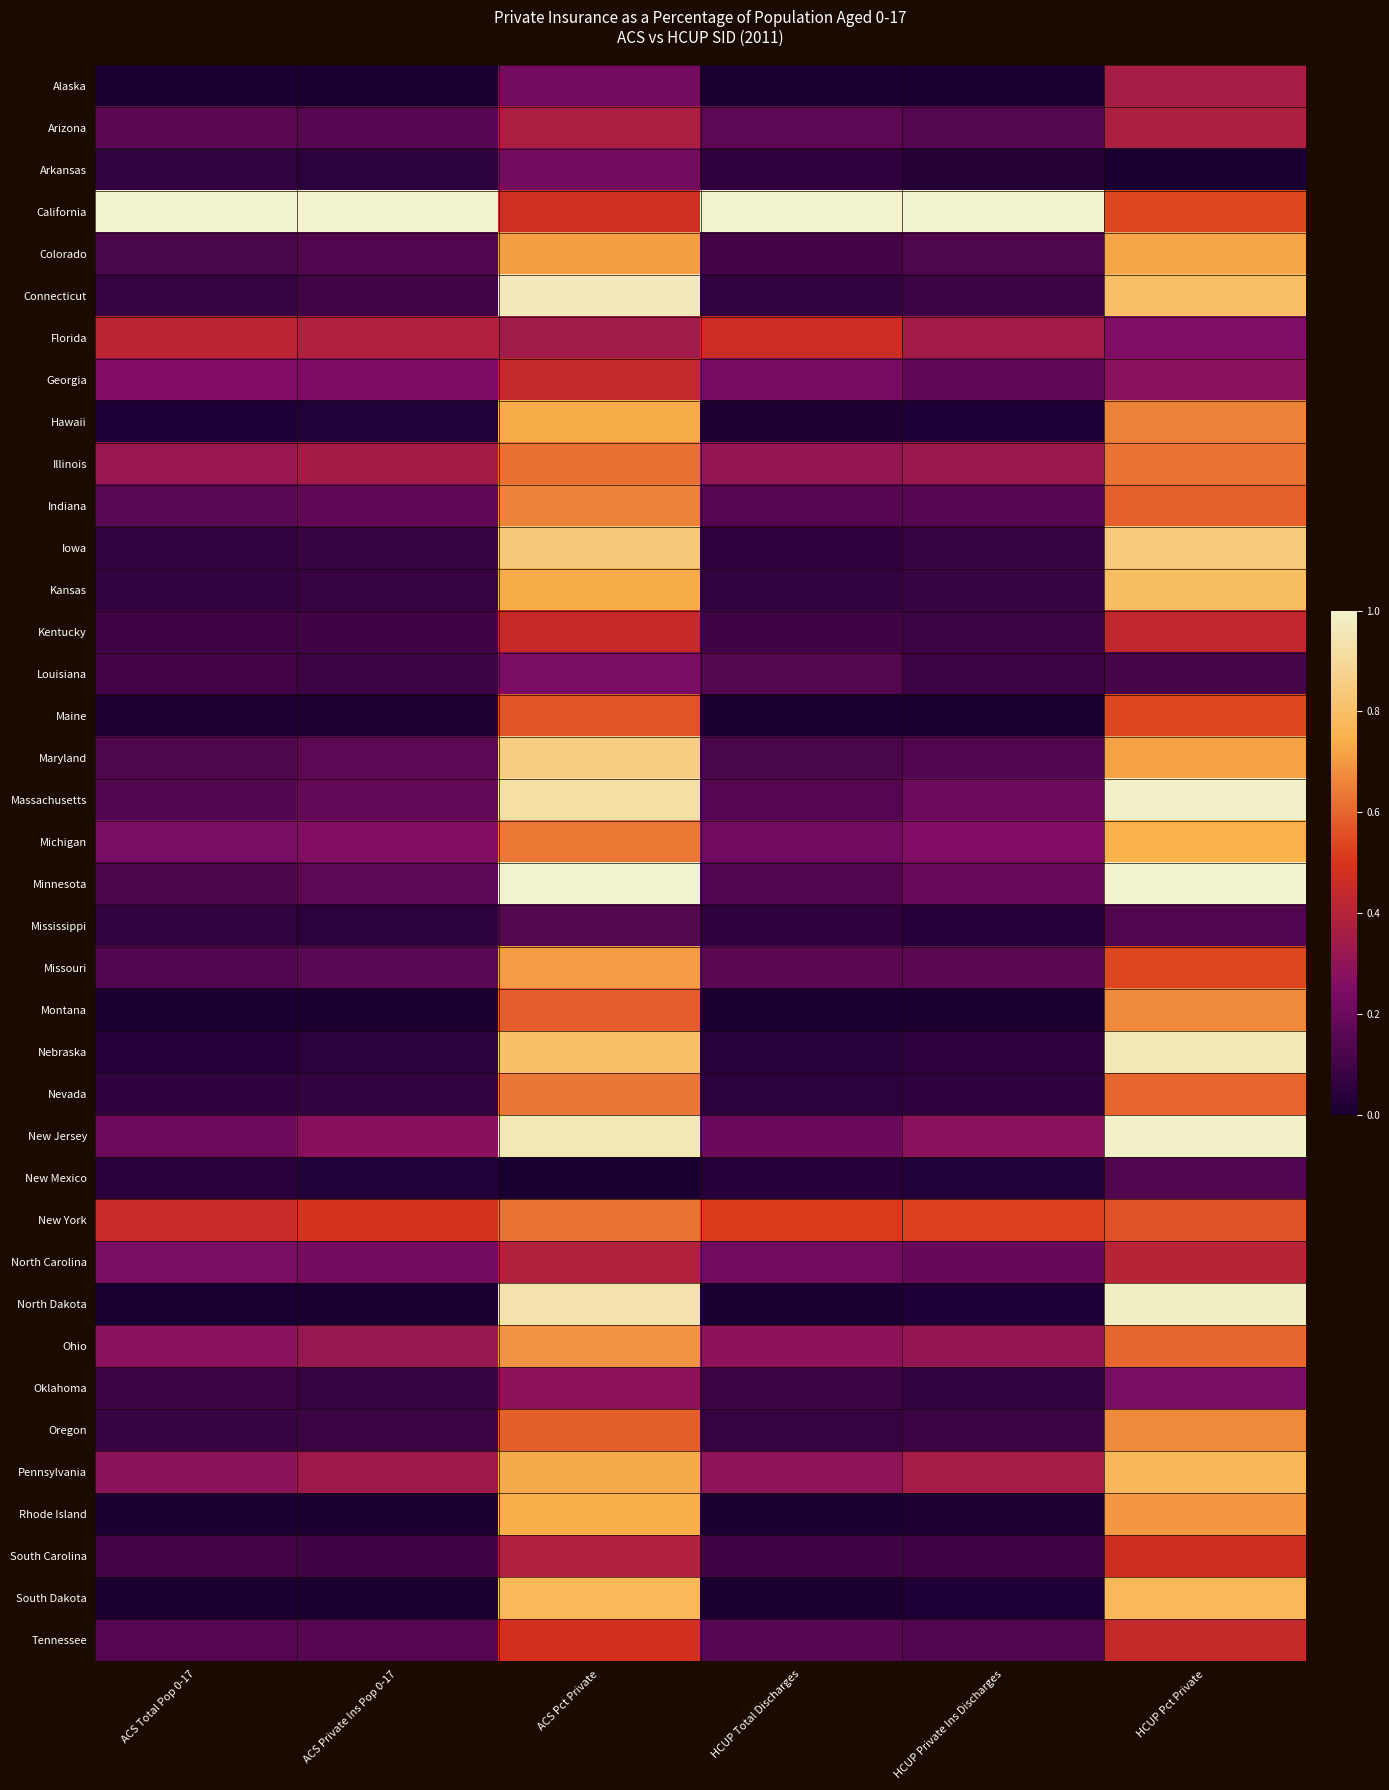

Reading left to right, what are all the values shown in this chart?

Alaska: ACS Total Pop 0-17=0.0	ACS Private Ins Pop 0-17=0.0	ACS Pct Private=0.2	HCUP Total Discharges=0.0	HCUP Private Ins Discharges=0.0	HCUP Pct Private=0.4
Arizona: ACS Total Pop 0-17=0.2	ACS Private Ins Pop 0-17=0.1	ACS Pct Private=0.4	HCUP Total Discharges=0.2	HCUP Private Ins Discharges=0.1	HCUP Pct Private=0.4
Arkansas: ACS Total Pop 0-17=0.1	ACS Private Ins Pop 0-17=0.0	ACS Pct Private=0.2	HCUP Total Discharges=0.1	HCUP Private Ins Discharges=0.0	HCUP Pct Private=0.0
California: ACS Total Pop 0-17=1.0	ACS Private Ins Pop 0-17=1.0	ACS Pct Private=0.5	HCUP Total Discharges=1.0	HCUP Private Ins Discharges=1.0	HCUP Pct Private=0.5
Colorado: ACS Total Pop 0-17=0.1	ACS Private Ins Pop 0-17=0.1	ACS Pct Private=0.7	HCUP Total Discharges=0.1	HCUP Private Ins Discharges=0.1	HCUP Pct Private=0.7
Connecticut: ACS Total Pop 0-17=0.1	ACS Private Ins Pop 0-17=0.1	ACS Pct Private=1.0	HCUP Total Discharges=0.1	HCUP Private Ins Discharges=0.1	HCUP Pct Private=0.8
Florida: ACS Total Pop 0-17=0.4	ACS Private Ins Pop 0-17=0.4	ACS Pct Private=0.3	HCUP Total Discharges=0.5	HCUP Private Ins Discharges=0.3	HCUP Pct Private=0.3
Georgia: ACS Total Pop 0-17=0.3	ACS Private Ins Pop 0-17=0.2	ACS Pct Private=0.4	HCUP Total Discharges=0.2	HCUP Private Ins Discharges=0.2	HCUP Pct Private=0.3
Hawaii: ACS Total Pop 0-17=0.0	ACS Private Ins Pop 0-17=0.0	ACS Pct Private=0.7	HCUP Total Discharges=0.0	HCUP Private Ins Discharges=0.0	HCUP Pct Private=0.7
Illinois: ACS Total Pop 0-17=0.3	ACS Private Ins Pop 0-17=0.4	ACS Pct Private=0.6	HCUP Total Discharges=0.3	HCUP Private Ins Discharges=0.3	HCUP Pct Private=0.6
Indiana: ACS Total Pop 0-17=0.2	ACS Private Ins Pop 0-17=0.2	ACS Pct Private=0.7	HCUP Total Discharges=0.1	HCUP Private Ins Discharges=0.2	HCUP Pct Private=0.6
Iowa: ACS Total Pop 0-17=0.1	ACS Private Ins Pop 0-17=0.1	ACS Pct Private=0.8	HCUP Total Discharges=0.1	HCUP Private Ins Discharges=0.1	HCUP Pct Private=0.8
Kansas: ACS Total Pop 0-17=0.1	ACS Private Ins Pop 0-17=0.1	ACS Pct Private=0.7	HCUP Total Discharges=0.1	HCUP Private Ins Discharges=0.1	HCUP Pct Private=0.8
Kentucky: ACS Total Pop 0-17=0.1	ACS Private Ins Pop 0-17=0.1	ACS Pct Private=0.4	HCUP Total Discharges=0.1	HCUP Private Ins Discharges=0.1	HCUP Pct Private=0.4
Louisiana: ACS Total Pop 0-17=0.1	ACS Private Ins Pop 0-17=0.1	ACS Pct Private=0.2	HCUP Total Discharges=0.1	HCUP Private Ins Discharges=0.1	HCUP Pct Private=0.1
Maine: ACS Total Pop 0-17=0.0	ACS Private Ins Pop 0-17=0.0	ACS Pct Private=0.6	HCUP Total Discharges=0.0	HCUP Private Ins Discharges=0.0	HCUP Pct Private=0.5
Maryland: ACS Total Pop 0-17=0.1	ACS Private Ins Pop 0-17=0.2	ACS Pct Private=0.9	HCUP Total Discharges=0.1	HCUP Private Ins Discharges=0.1	HCUP Pct Private=0.7
Massachusetts: ACS Total Pop 0-17=0.1	ACS Private Ins Pop 0-17=0.2	ACS Pct Private=0.9	HCUP Total Discharges=0.1	HCUP Private Ins Discharges=0.2	HCUP Pct Private=1.0
Michigan: ACS Total Pop 0-17=0.2	ACS Private Ins Pop 0-17=0.3	ACS Pct Private=0.6	HCUP Total Discharges=0.2	HCUP Private Ins Discharges=0.3	HCUP Pct Private=0.7
Minnesota: ACS Total Pop 0-17=0.1	ACS Private Ins Pop 0-17=0.2	ACS Pct Private=1.0	HCUP Total Discharges=0.1	HCUP Private Ins Discharges=0.2	HCUP Pct Private=1.0
Mississippi: ACS Total Pop 0-17=0.1	ACS Private Ins Pop 0-17=0.0	ACS Pct Private=0.1	HCUP Total Discharges=0.1	HCUP Private Ins Discharges=0.0	HCUP Pct Private=0.1
Missouri: ACS Total Pop 0-17=0.1	ACS Private Ins Pop 0-17=0.2	ACS Pct Private=0.7	HCUP Total Discharges=0.2	HCUP Private Ins Discharges=0.2	HCUP Pct Private=0.5
Montana: ACS Total Pop 0-17=0.0	ACS Private Ins Pop 0-17=0.0	ACS Pct Private=0.6	HCUP Total Discharges=0.0	HCUP Private Ins Discharges=0.0	HCUP Pct Private=0.7
Nebraska: ACS Total Pop 0-17=0.0	ACS Private Ins Pop 0-17=0.0	ACS Pct Private=0.8	HCUP Total Discharges=0.0	HCUP Private Ins Discharges=0.1	HCUP Pct Private=1.0
Nevada: ACS Total Pop 0-17=0.1	ACS Private Ins Pop 0-17=0.1	ACS Pct Private=0.6	HCUP Total Discharges=0.0	HCUP Private Ins Discharges=0.1	HCUP Pct Private=0.6
New Jersey: ACS Total Pop 0-17=0.2	ACS Private Ins Pop 0-17=0.3	ACS Pct Private=1.0	HCUP Total Discharges=0.2	HCUP Private Ins Discharges=0.3	HCUP Pct Private=1.0
New Mexico: ACS Total Pop 0-17=0.0	ACS Private Ins Pop 0-17=0.0	ACS Pct Private=0.0	HCUP Total Discharges=0.0	HCUP Private Ins Discharges=0.0	HCUP Pct Private=0.1
New York: ACS Total Pop 0-17=0.5	ACS Private Ins Pop 0-17=0.5	ACS Pct Private=0.6	HCUP Total Discharges=0.5	HCUP Private Ins Discharges=0.5	HCUP Pct Private=0.6
North Carolina: ACS Total Pop 0-17=0.2	ACS Private Ins Pop 0-17=0.2	ACS Pct Private=0.4	HCUP Total Discharges=0.2	HCUP Private Ins Discharges=0.2	HCUP Pct Private=0.4
North Dakota: ACS Total Pop 0-17=0.0	ACS Private Ins Pop 0-17=0.0	ACS Pct Private=0.9	HCUP Total Discharges=0.0	HCUP Private Ins Discharges=0.0	HCUP Pct Private=1.0
Ohio: ACS Total Pop 0-17=0.3	ACS Private Ins Pop 0-17=0.3	ACS Pct Private=0.7	HCUP Total Discharges=0.3	HCUP Private Ins Discharges=0.3	HCUP Pct Private=0.6
Oklahoma: ACS Total Pop 0-17=0.1	ACS Private Ins Pop 0-17=0.1	ACS Pct Private=0.3	HCUP Total Discharges=0.1	HCUP Private Ins Discharges=0.1	HCUP Pct Private=0.2
Oregon: ACS Total Pop 0-17=0.1	ACS Private Ins Pop 0-17=0.1	ACS Pct Private=0.6	HCUP Total Discharges=0.1	HCUP Private Ins Discharges=0.1	HCUP Pct Private=0.7
Pennsylvania: ACS Total Pop 0-17=0.3	ACS Private Ins Pop 0-17=0.3	ACS Pct Private=0.7	HCUP Total Discharges=0.3	HCUP Private Ins Discharges=0.4	HCUP Pct Private=0.8
Rhode Island: ACS Total Pop 0-17=0.0	ACS Private Ins Pop 0-17=0.0	ACS Pct Private=0.7	HCUP Total Discharges=0.0	HCUP Private Ins Discharges=0.0	HCUP Pct Private=0.7
South Carolina: ACS Total Pop 0-17=0.1	ACS Private Ins Pop 0-17=0.1	ACS Pct Private=0.4	HCUP Total Discharges=0.1	HCUP Private Ins Discharges=0.1	HCUP Pct Private=0.5
South Dakota: ACS Total Pop 0-17=0.0	ACS Private Ins Pop 0-17=0.0	ACS Pct Private=0.8	HCUP Total Discharges=0.0	HCUP Private Ins Discharges=0.0	HCUP Pct Private=0.8
Tennessee: ACS Total Pop 0-17=0.1	ACS Private Ins Pop 0-17=0.1	ACS Pct Private=0.5	HCUP Total Discharges=0.2	HCUP Private Ins Discharges=0.1	HCUP Pct Private=0.4